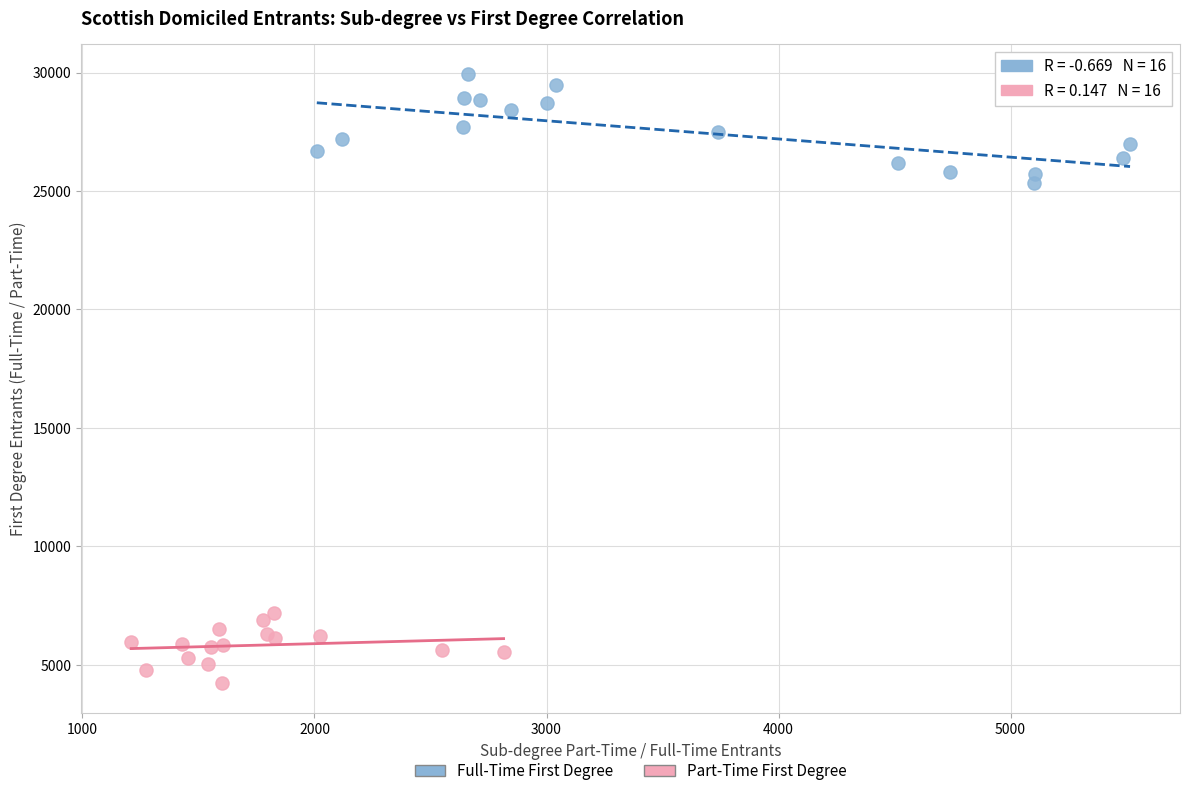

Which series has the largest Y range (max minus min)?

Full-Time First Degree